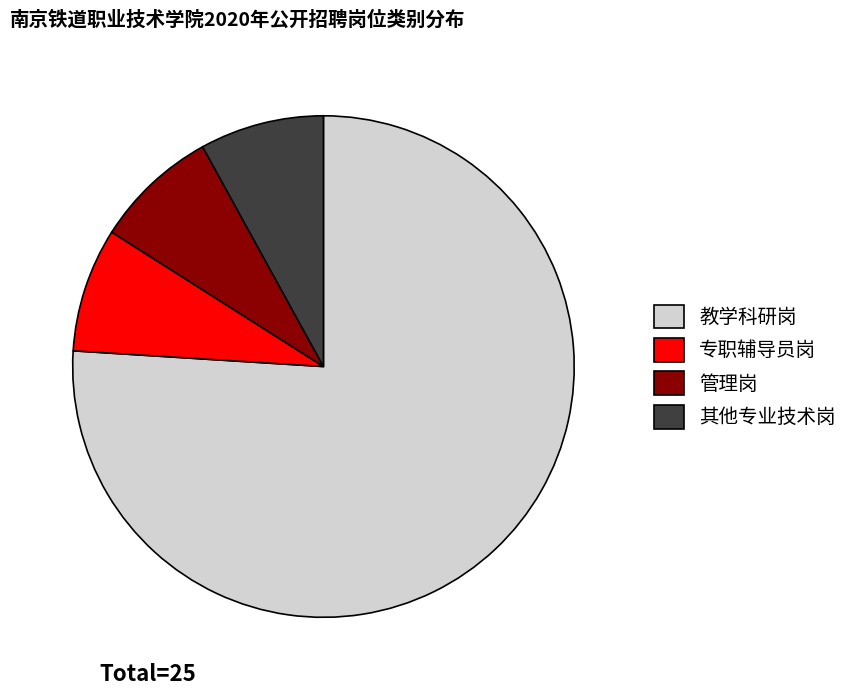

Combined, do 教学科研岗 and 其他专业技术岗 account for over 50%?

Yes